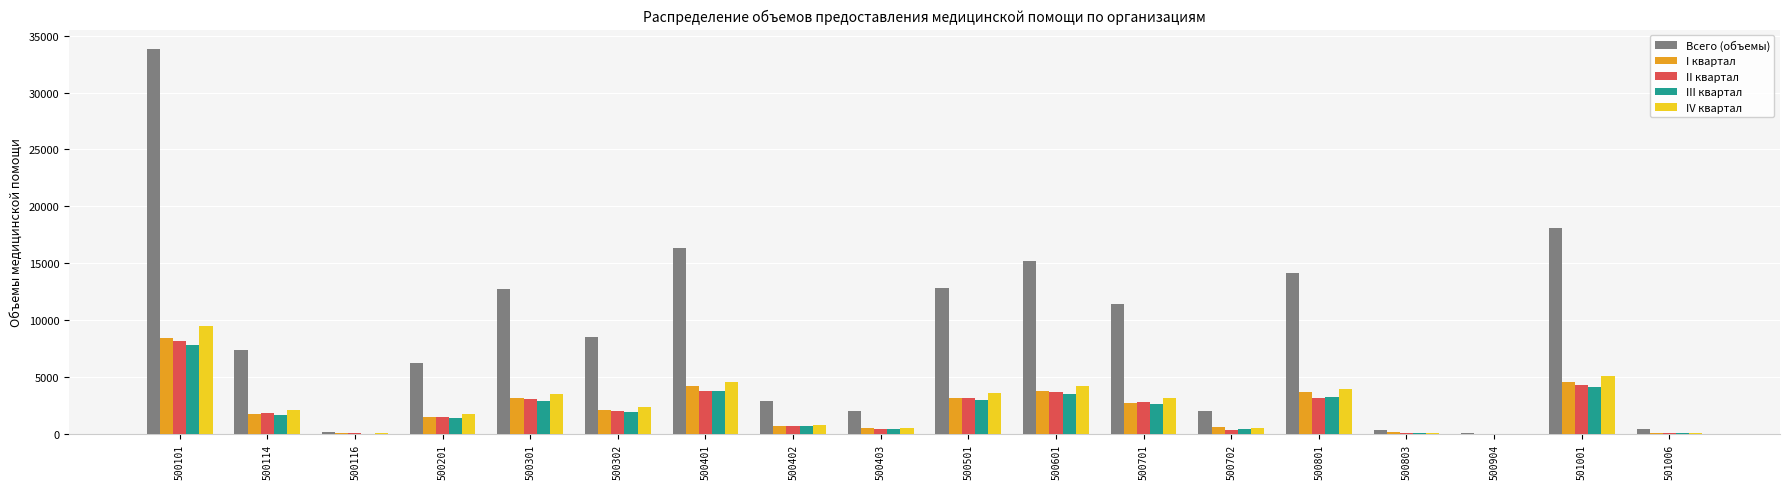

At which label does II квартал reach its peak?

500101